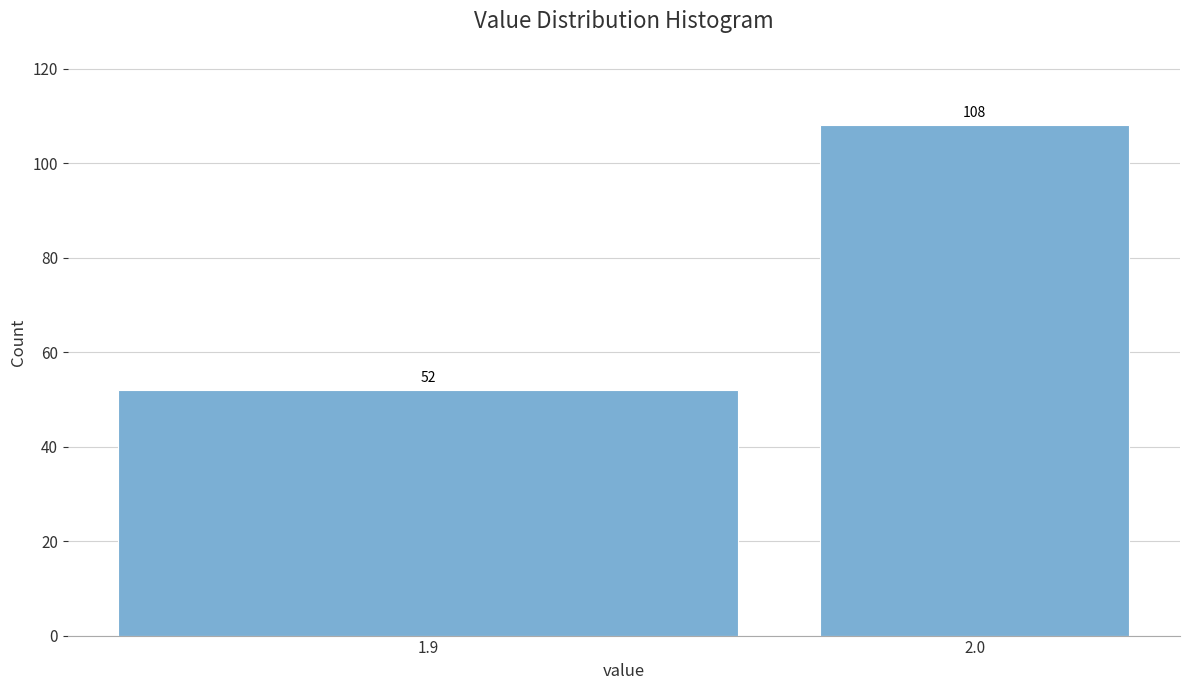

Reading left to right, list all the values displayed in this chart.

52	108